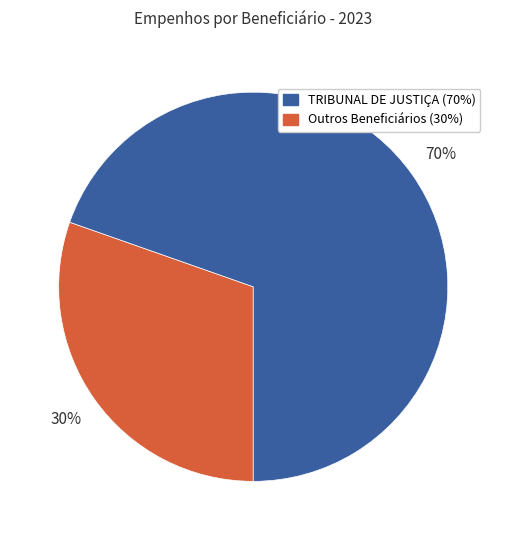

To the nearest percent, what is the average slice percentage?

50%